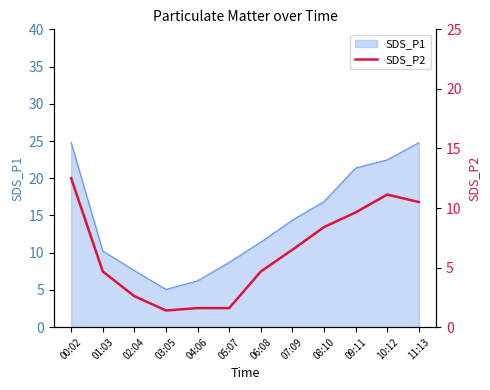

What is the minimum value for SDS_P1?

5.1